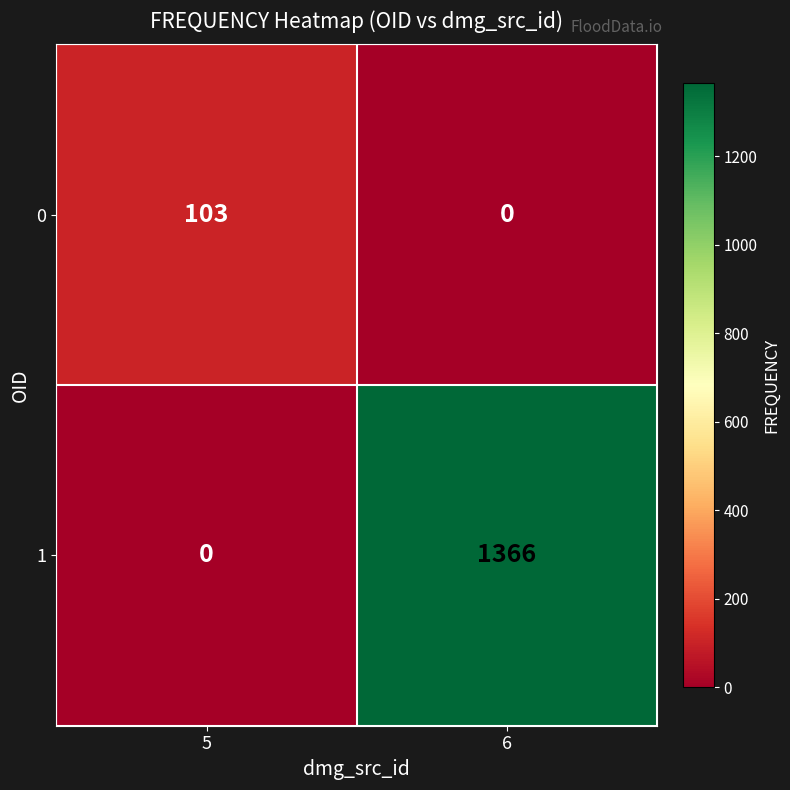

List the series in order of their overall mean, highest first.

1, 0